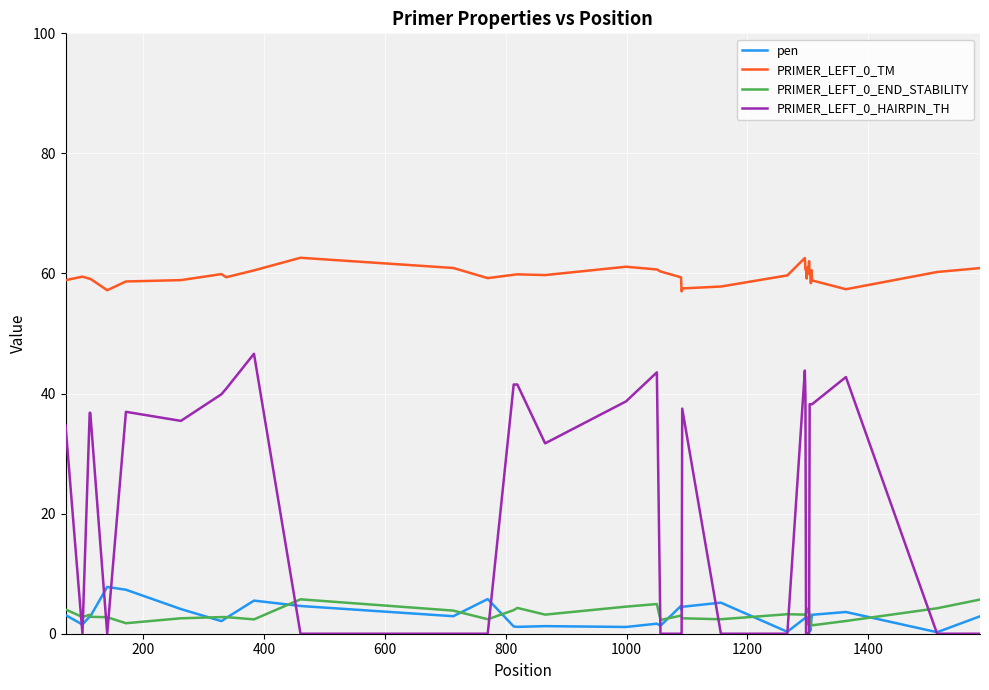

What is the highest value of the PRIMER_LEFT_0_TM series?

62.6